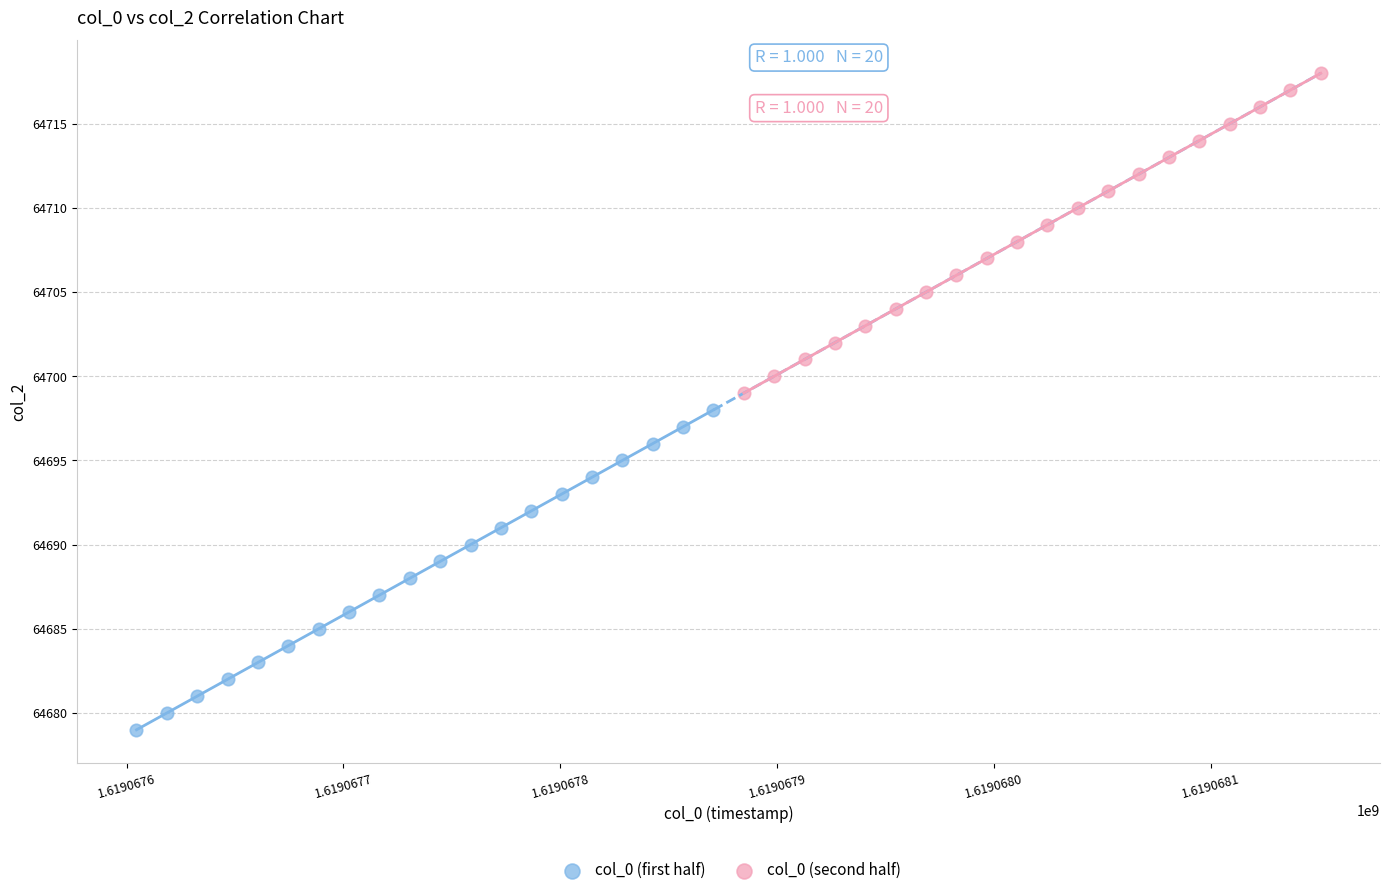

Which series contains the lowest Y value?

col_0 (first half)